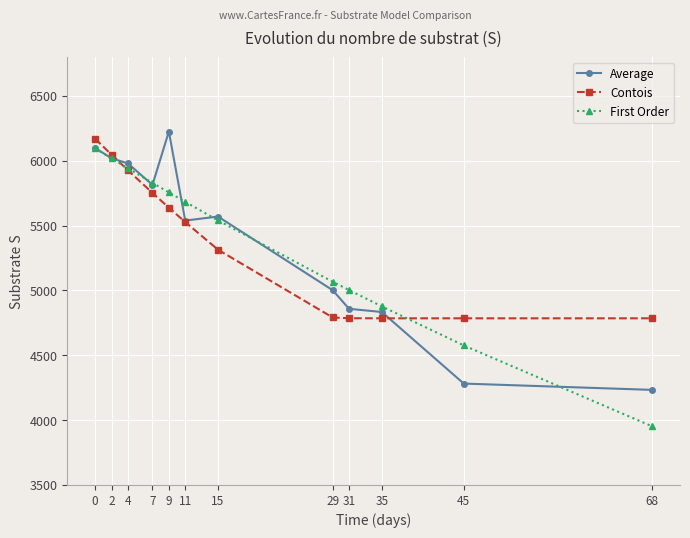

Which series has the widest spread of values?

First Order